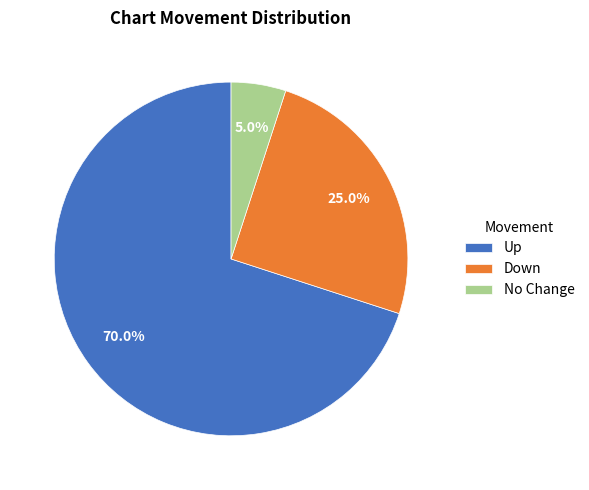

Which slice is the smallest?

No Change